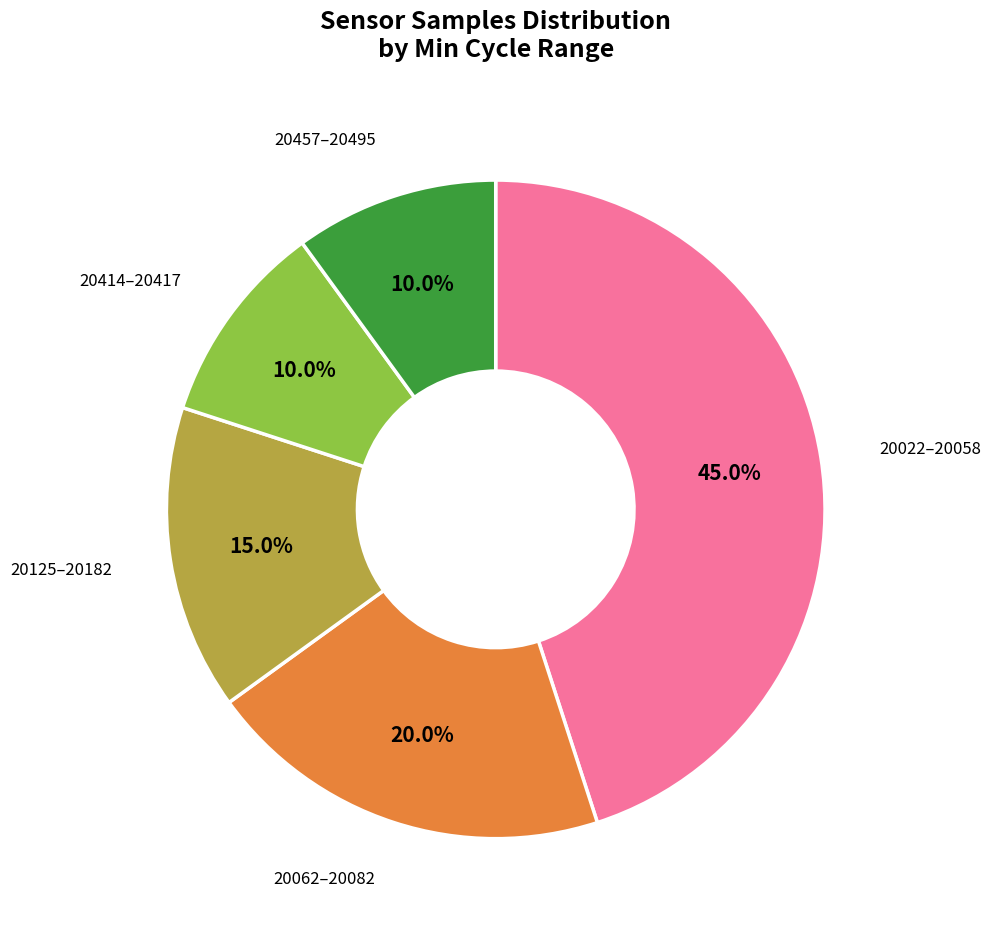

How many segments does this pie chart have?

5